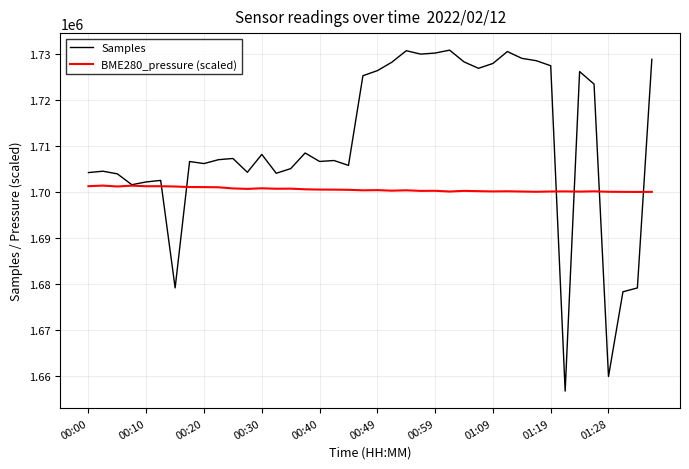

List the series in order of their overall mean, highest first.

Samples, BME280_pressure (scaled)